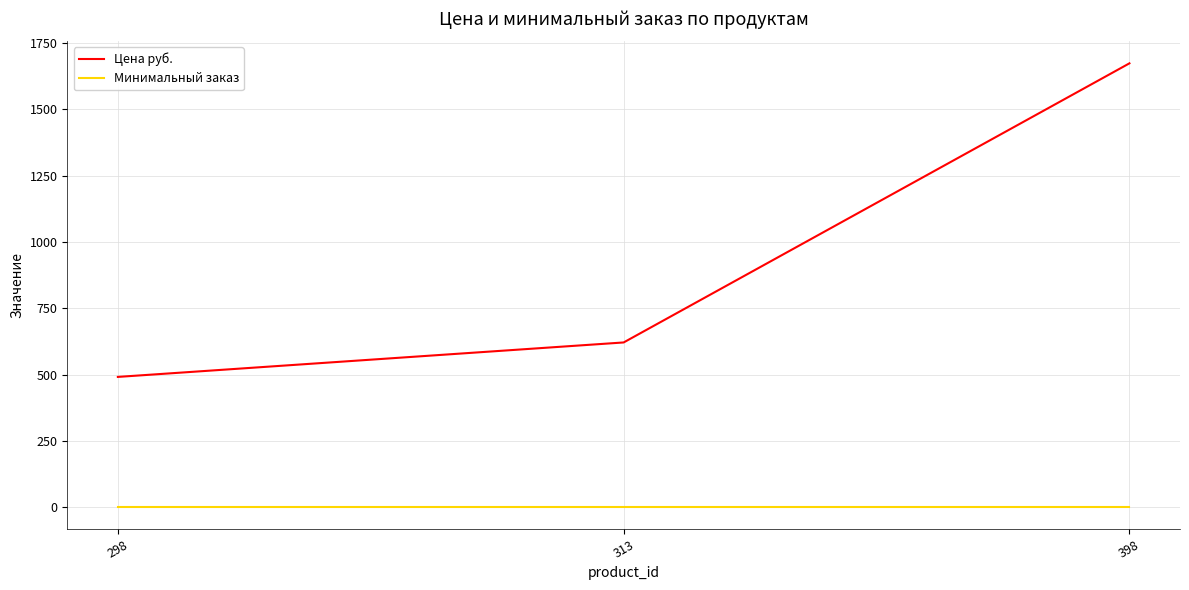

Which series has the largest range (max minus min)?

Цена руб.